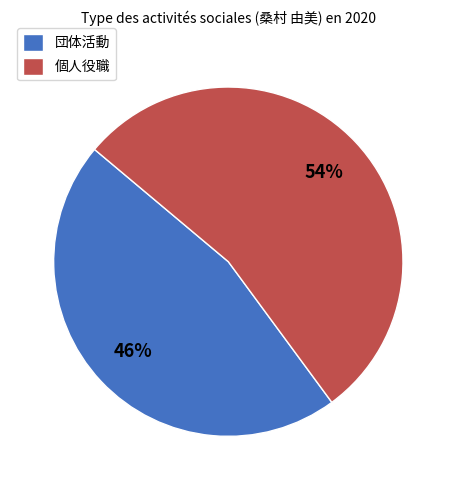

Does 個人役職 represent more than half of the total?

Yes